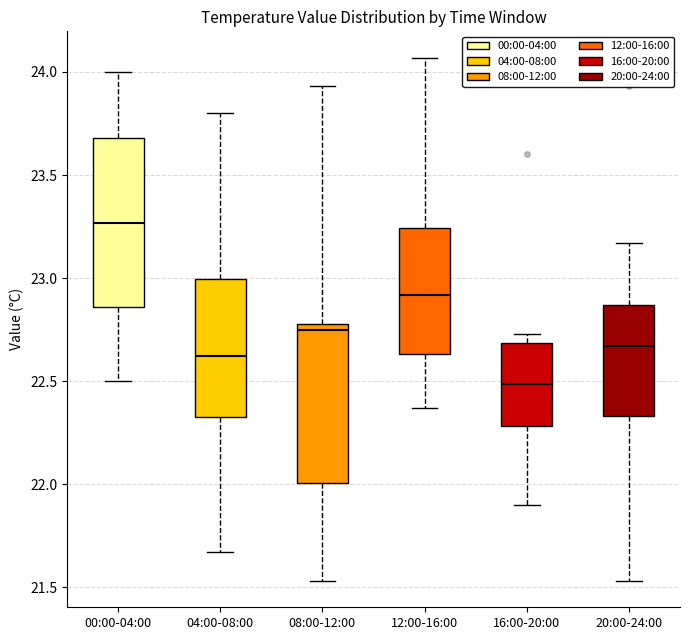

Which box has the highest median line?

00:00-04:00